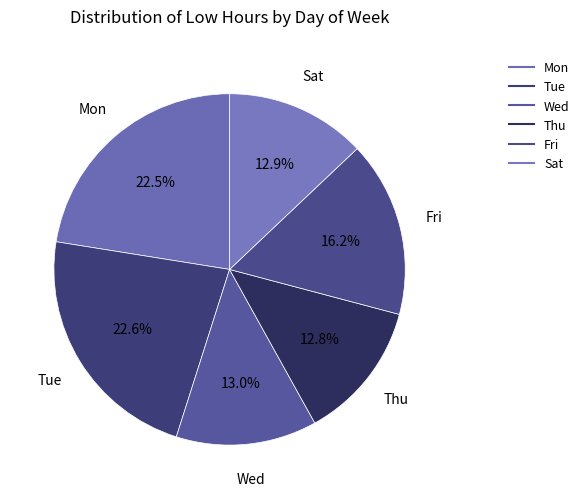

How many slices are in this pie chart?

6